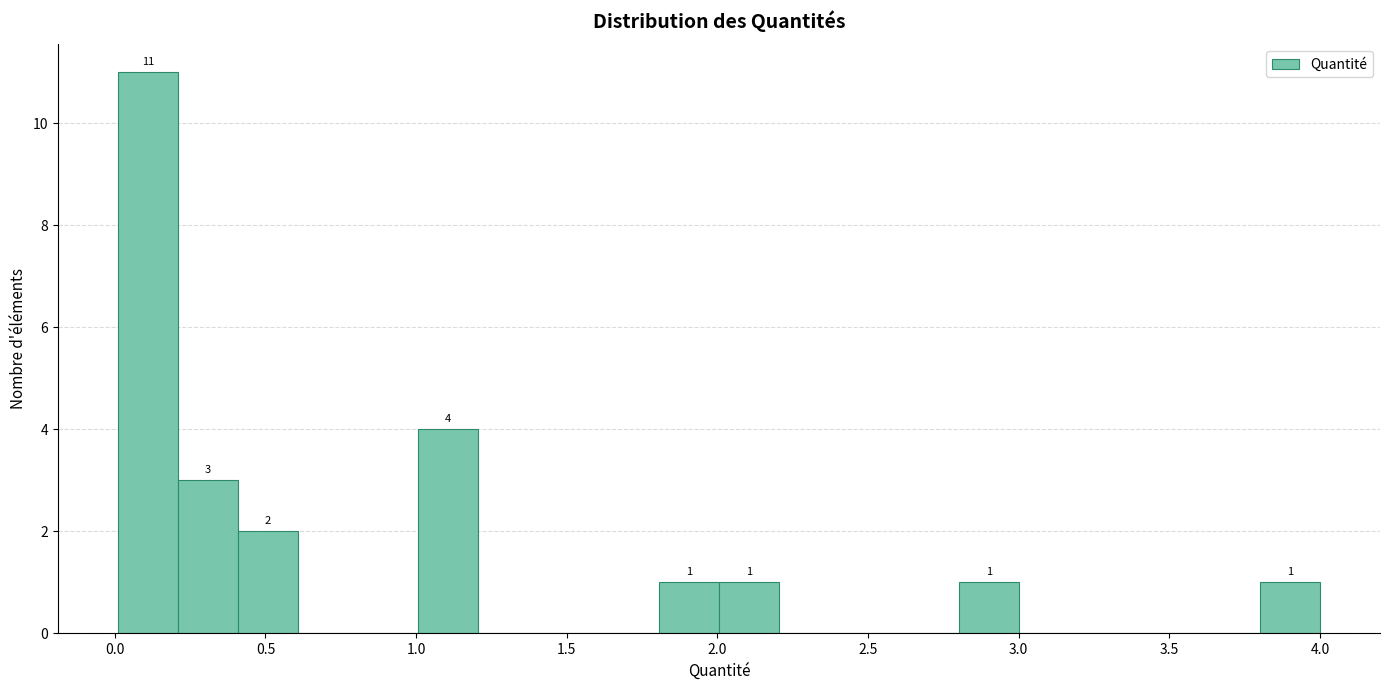

Read against the x-axis, roughly where is the centre of the tallest bar?

0.10